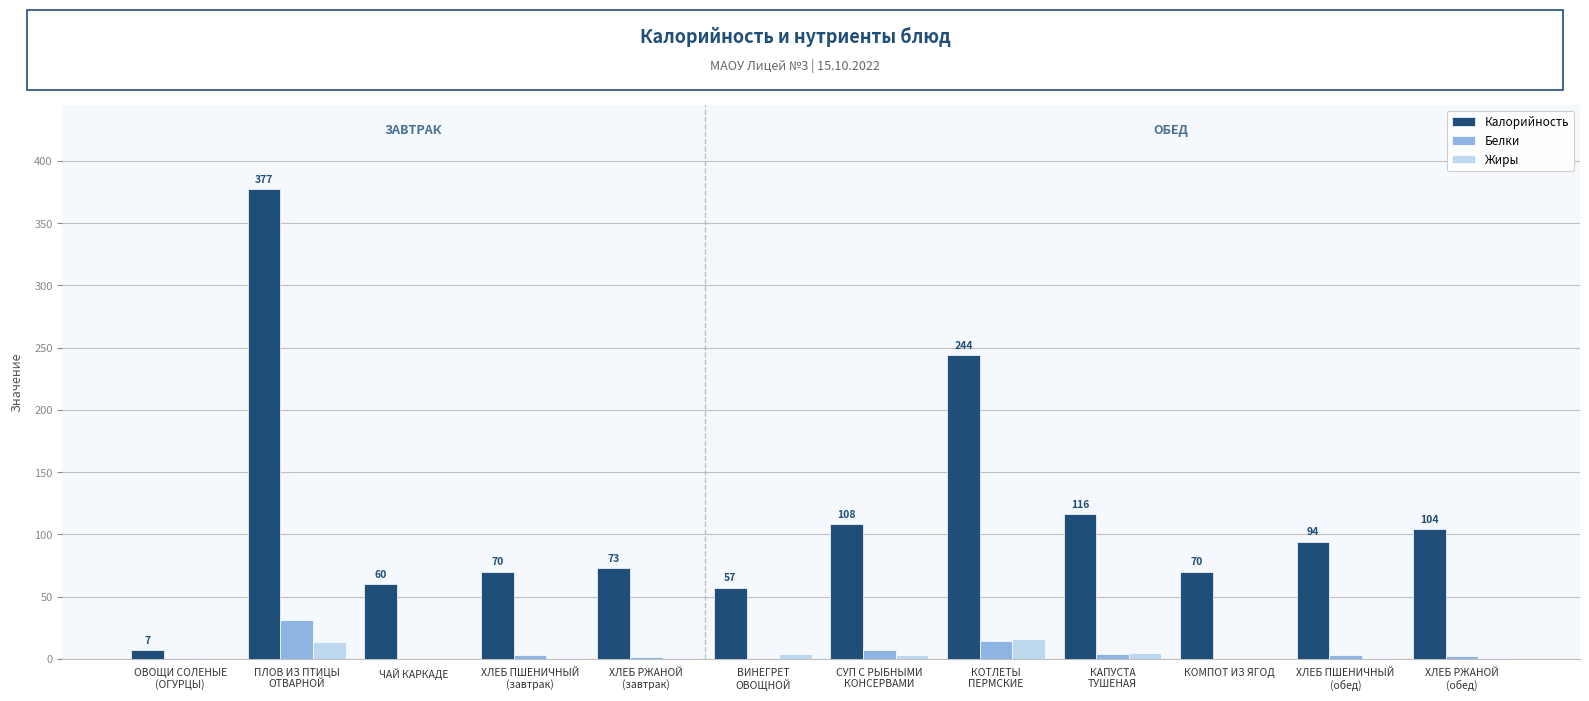

Which series has the largest total across all categories?

Калорийность